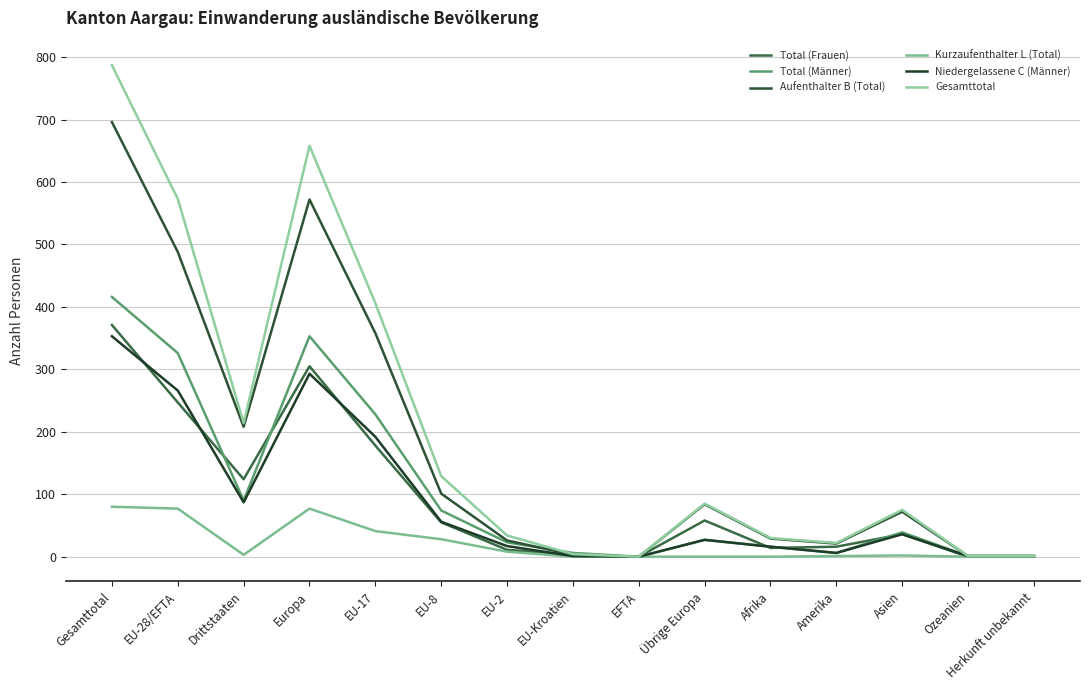

What is the average value of the Aufenthalter B (Total) series?

177